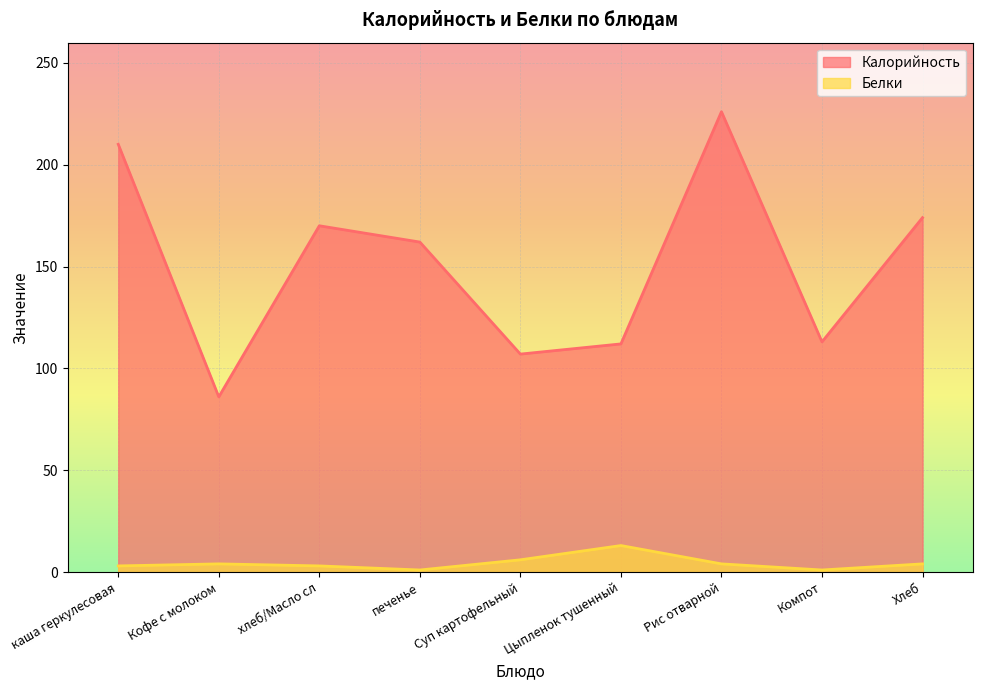

In Калорийность, how many points are lower than both neighbors (excluding endpoints)?

3